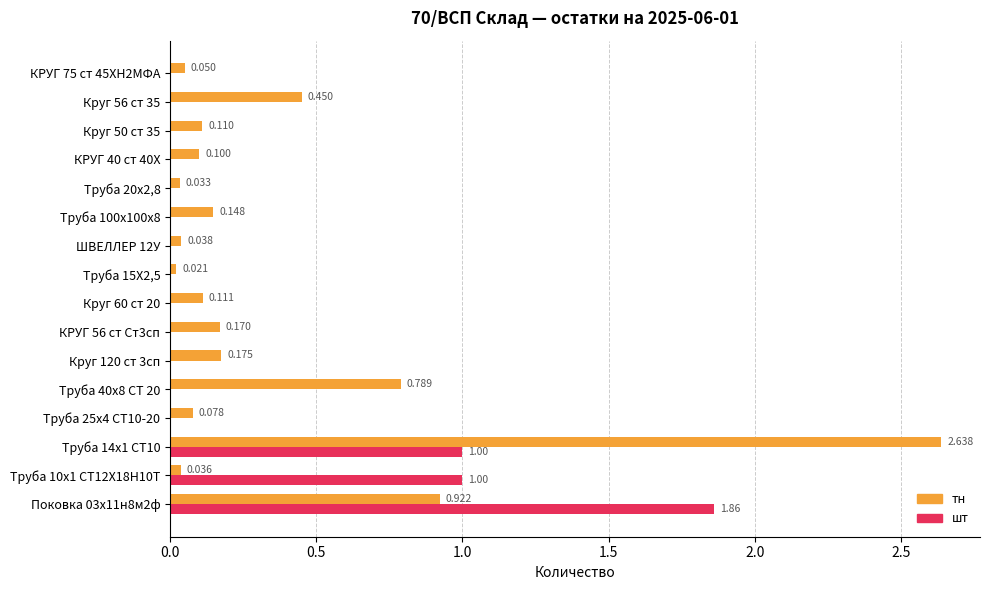

Between Круг 60 ст 20 and ШВЕЛЛЕР 12У, which series saw the biggest shift?

тн